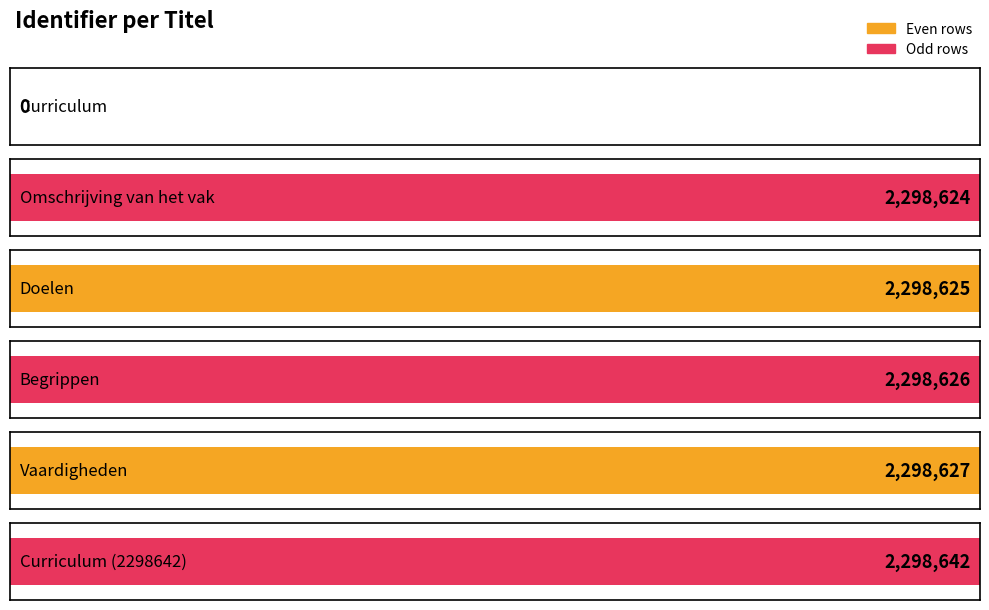

Rank the categories by value from lowest to highest.

Curriculum, Omschrijving van het vak, Doelen, Begrippen, Vaardigheden, Curriculum (2298642)